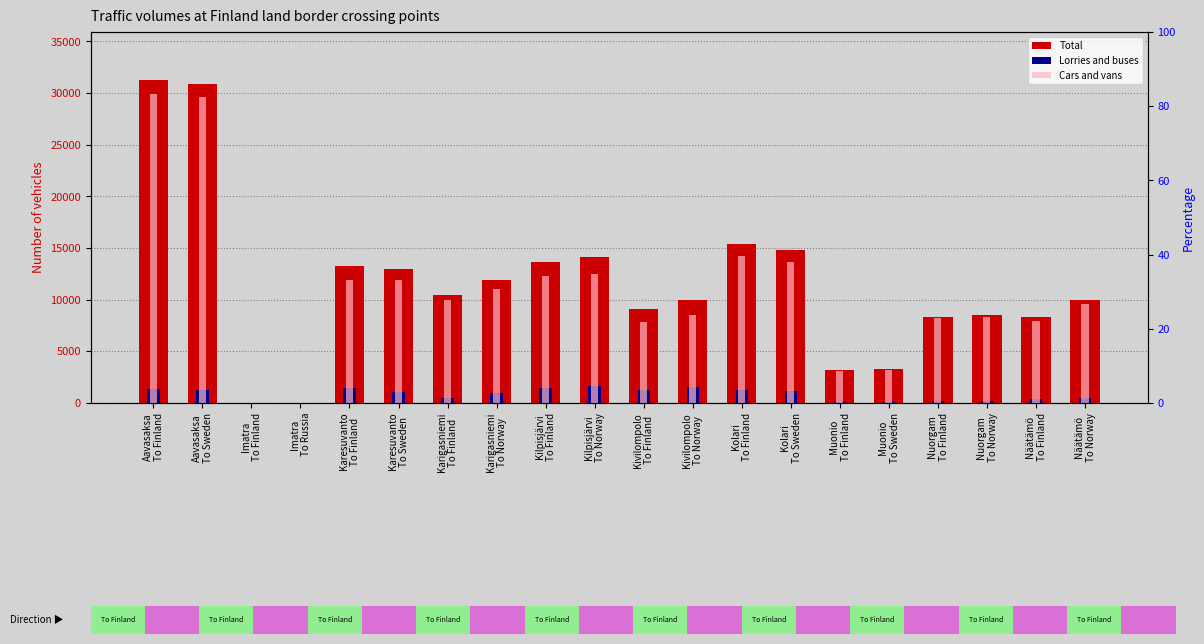

At which category is the sum across all series the highest?

Aavasaksa
To Finland